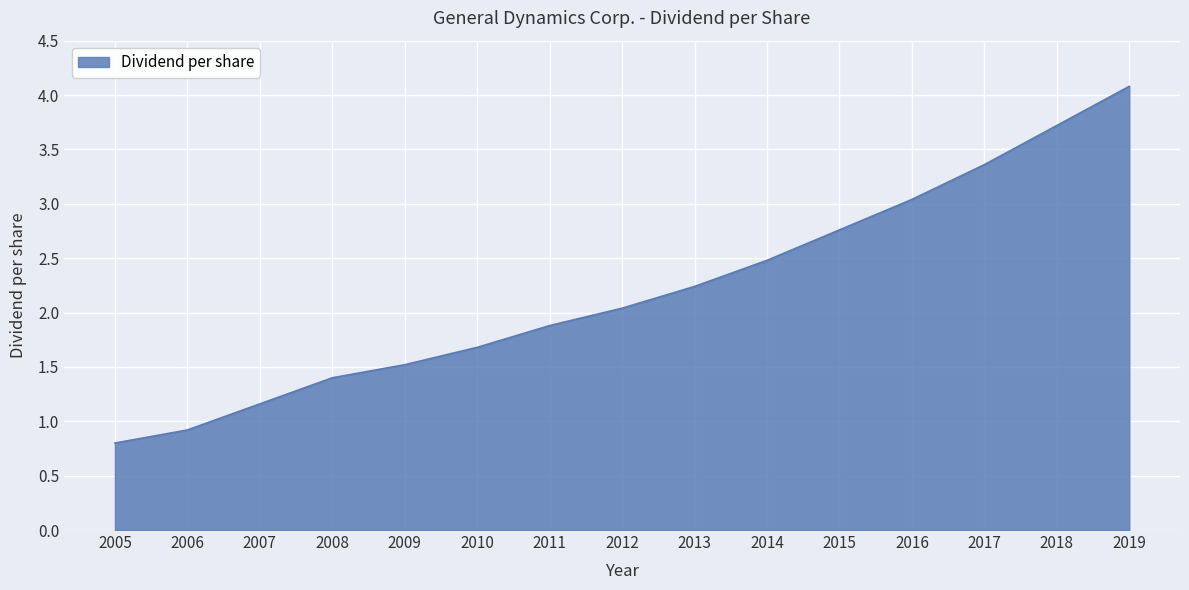

What is the change in value from 2013 to 2019?

+1.8